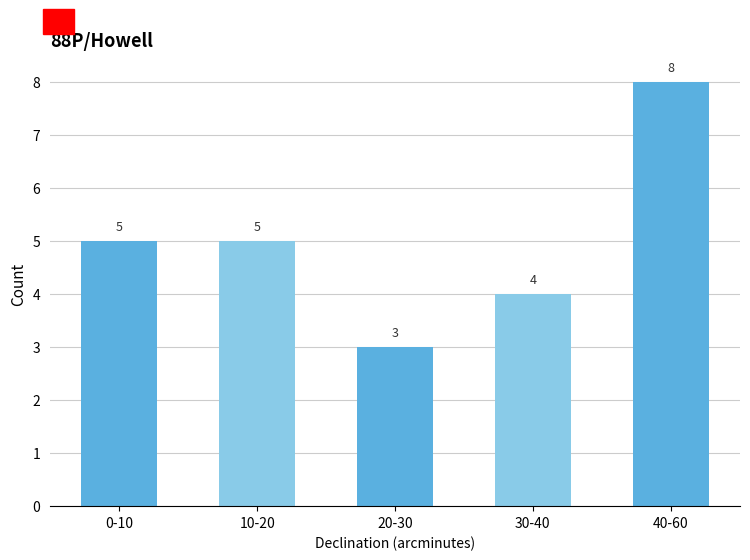

Reading right to left, transcribe all the data shown in this chart.

8	4	3	5	5